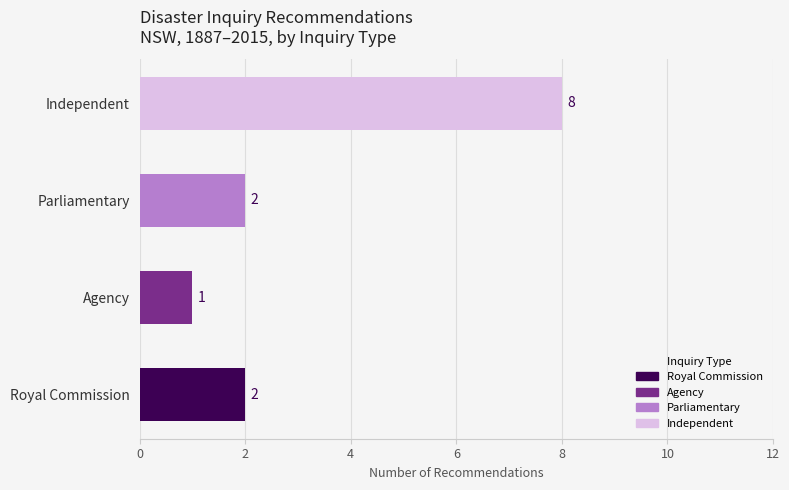

What is the change in value from Royal Commission to Independent?

+6